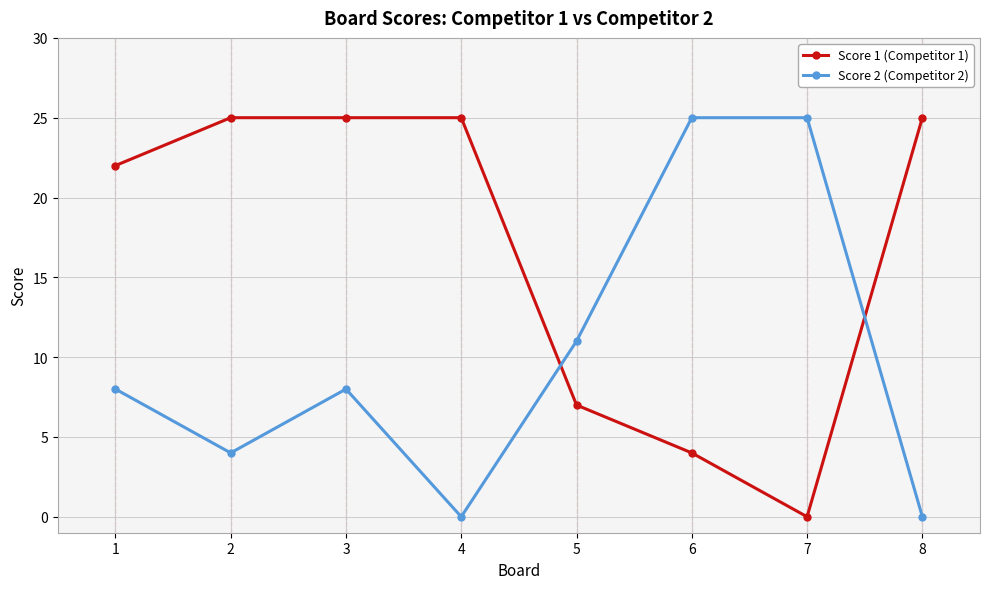

What is the total value across all series at 2?

29